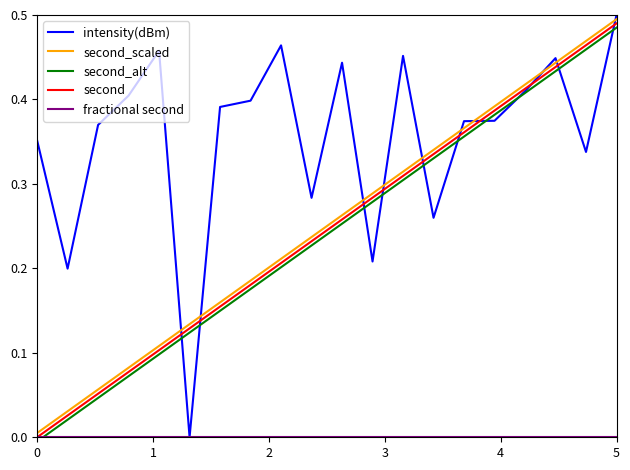

Which series has the largest total across all categories?

intensity(dBm)